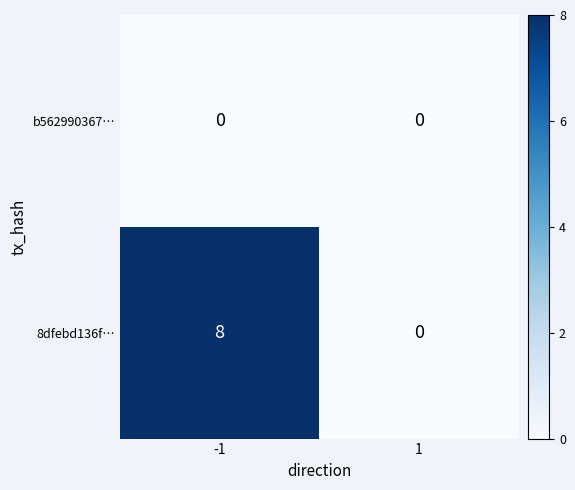

List the series in order of their peak value, lowest first.

b562990367…, 8dfebd136f…